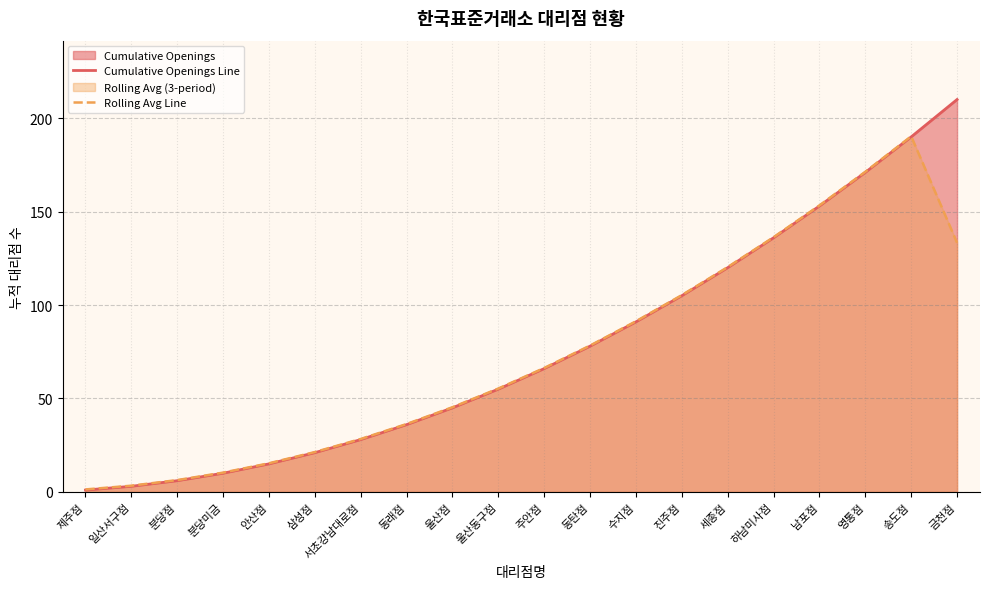

List the series in order of their overall mean, lowest first.

Rolling Avg Line, Cumulative Openings Line